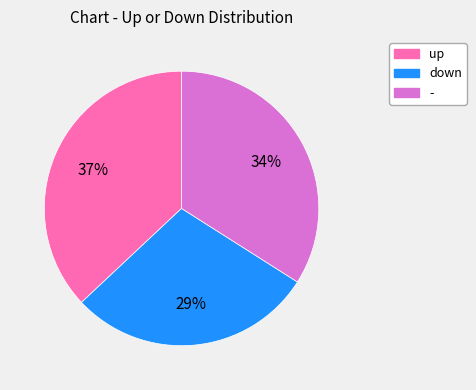

Rank the categories by value from highest to lowest.

up, -, down